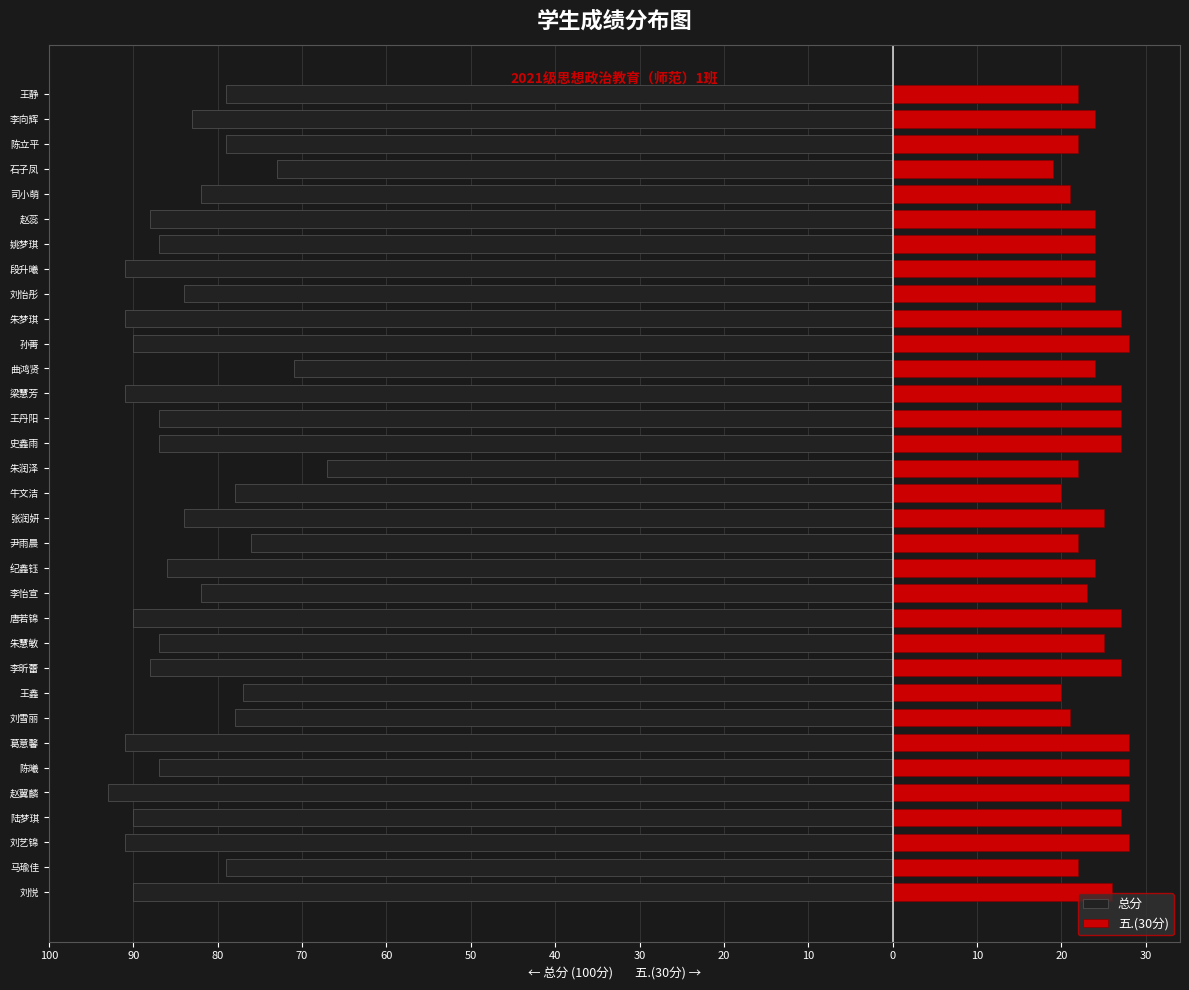

What is the difference between the 五.(30分) values at 朱慧敏 and 马瑜佳?

3